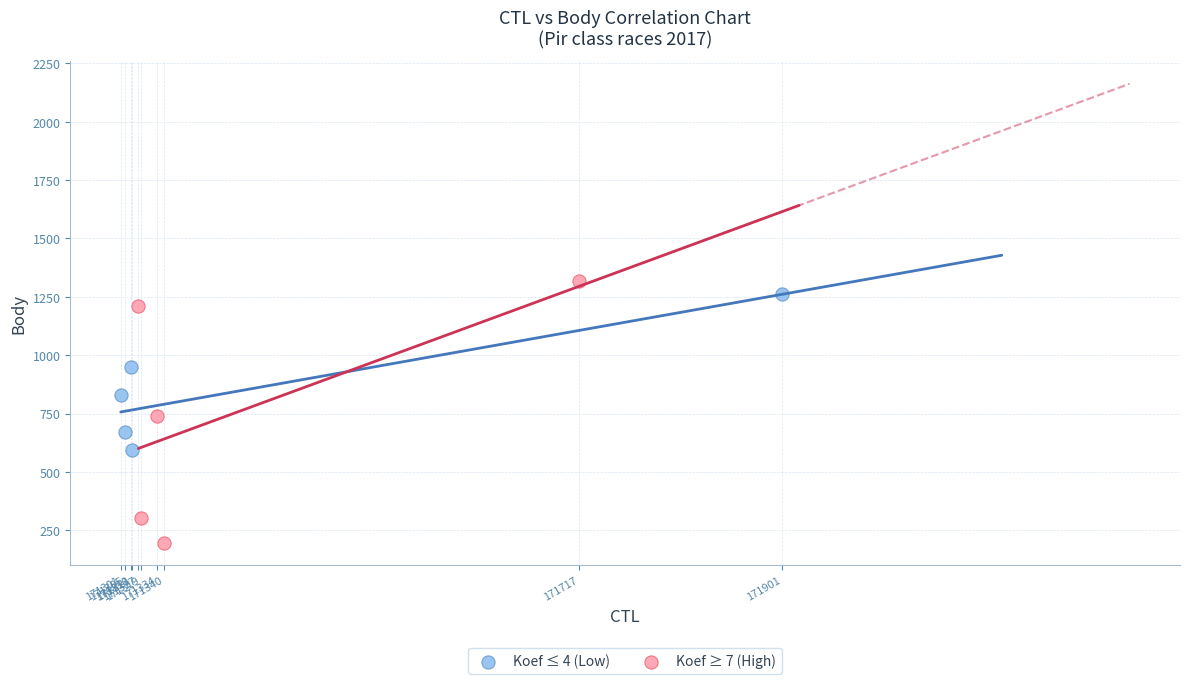

Which series reaches the minimum Y coordinate?

Koef ≥ 7 (High)